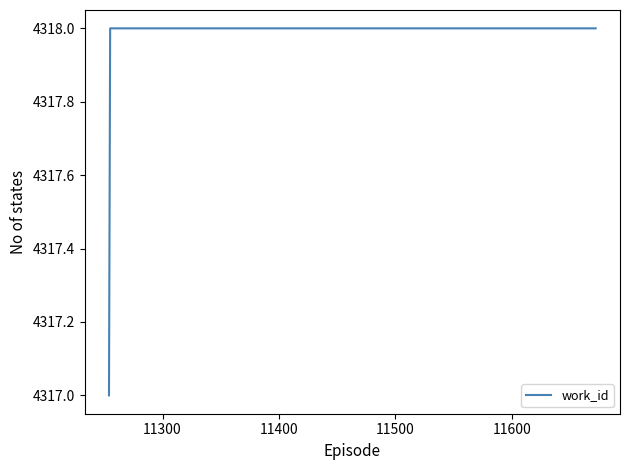

What is the maximum value shown in the chart?

4318